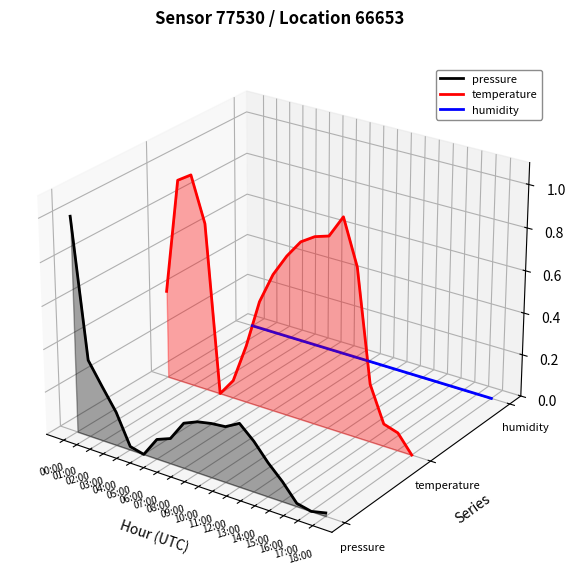

List the series in order of their peak value, highest first.

temperature, pressure, humidity